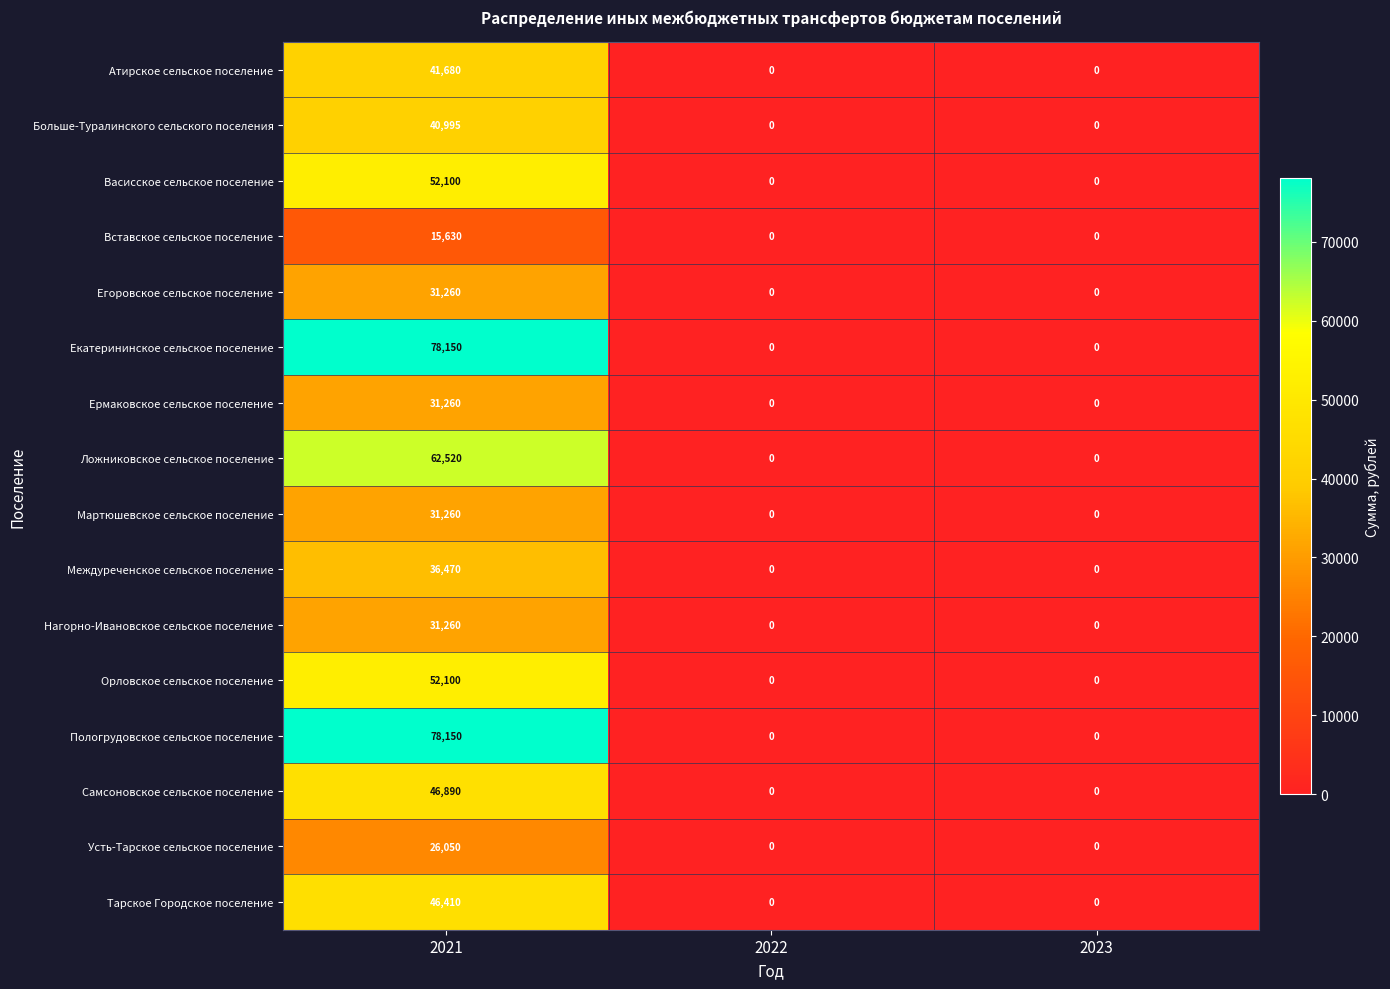

Count the number of categories in the chart.

3